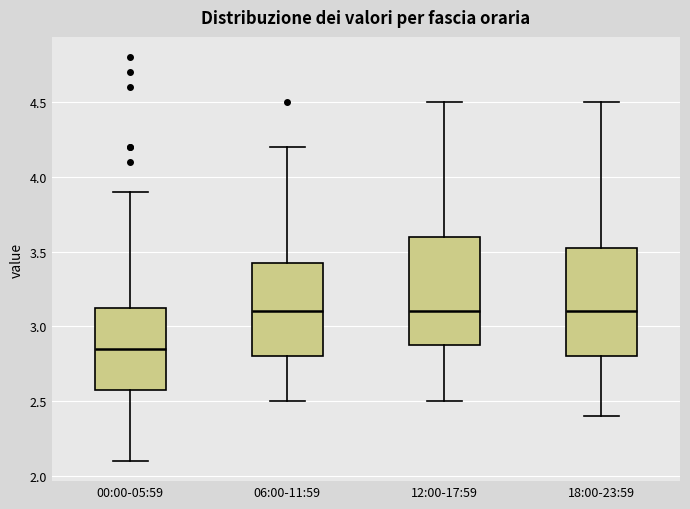

Where does the median line of the box for 00:00-05:59 sit on the y-axis? The values are not printed on the chart, so give them approximately, as read against the axis.

2.85